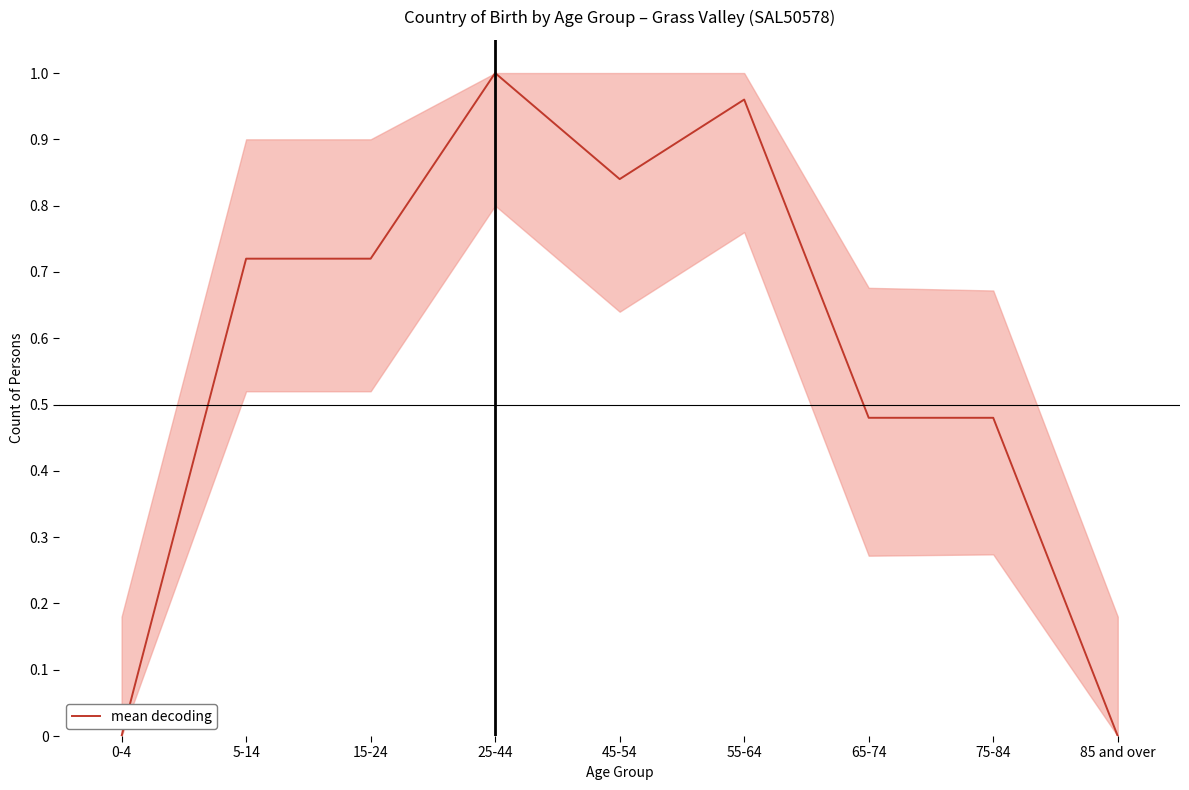

What position from the left is 65-74?

7